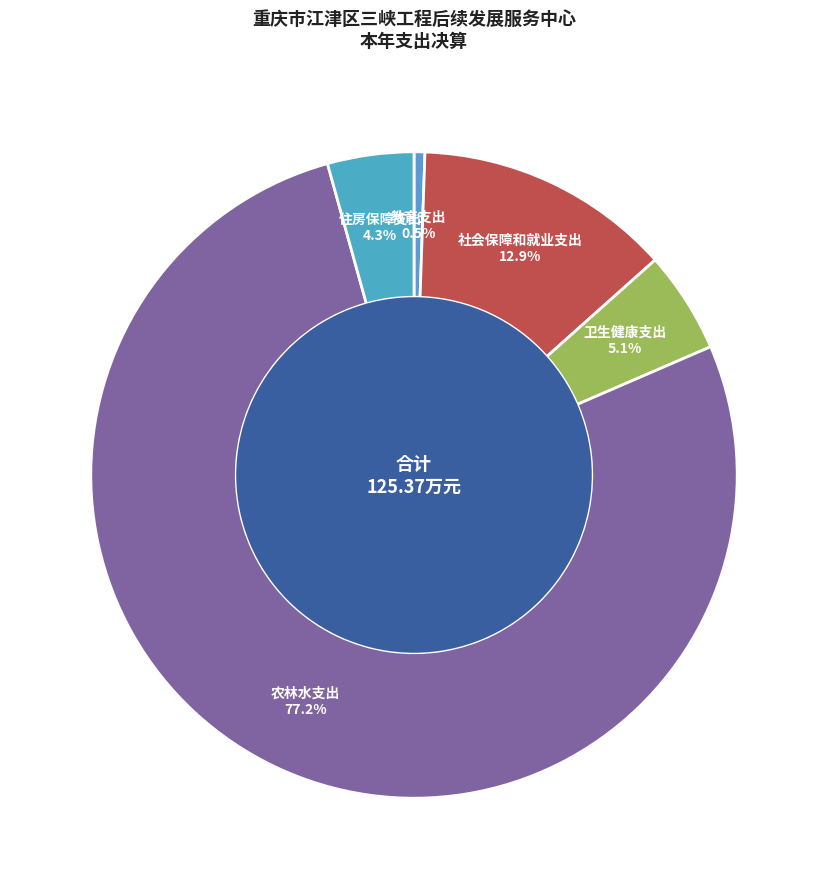

Which has a higher value, 社会保障和就业支出 or 教育支出?

社会保障和就业支出